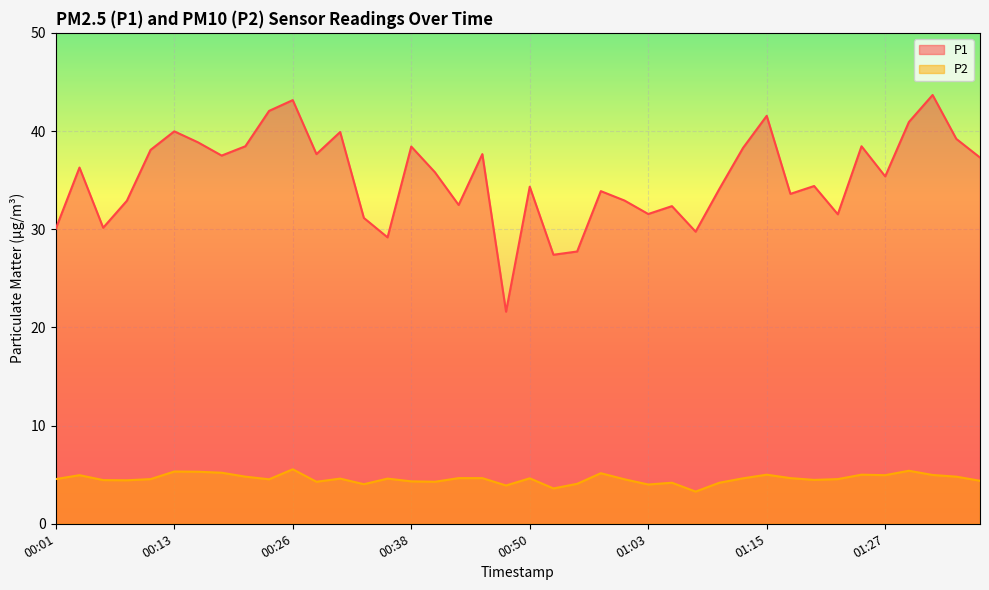

At how many categories does at least one series exceed 27?

39